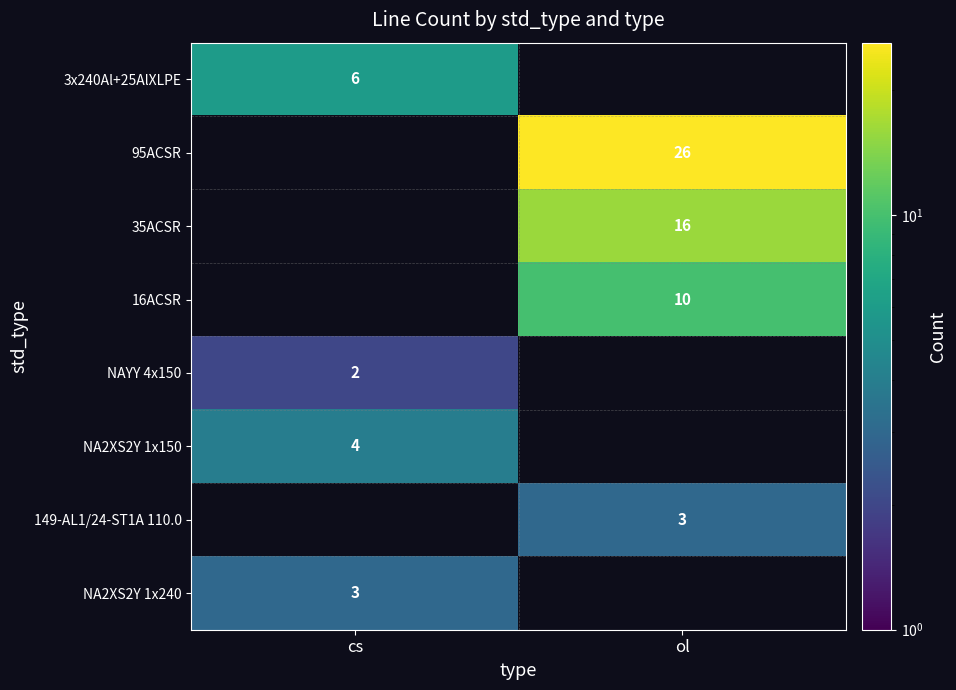

True or false: 3x240Al+25AlXLPE has a value of 6 at cs.

True